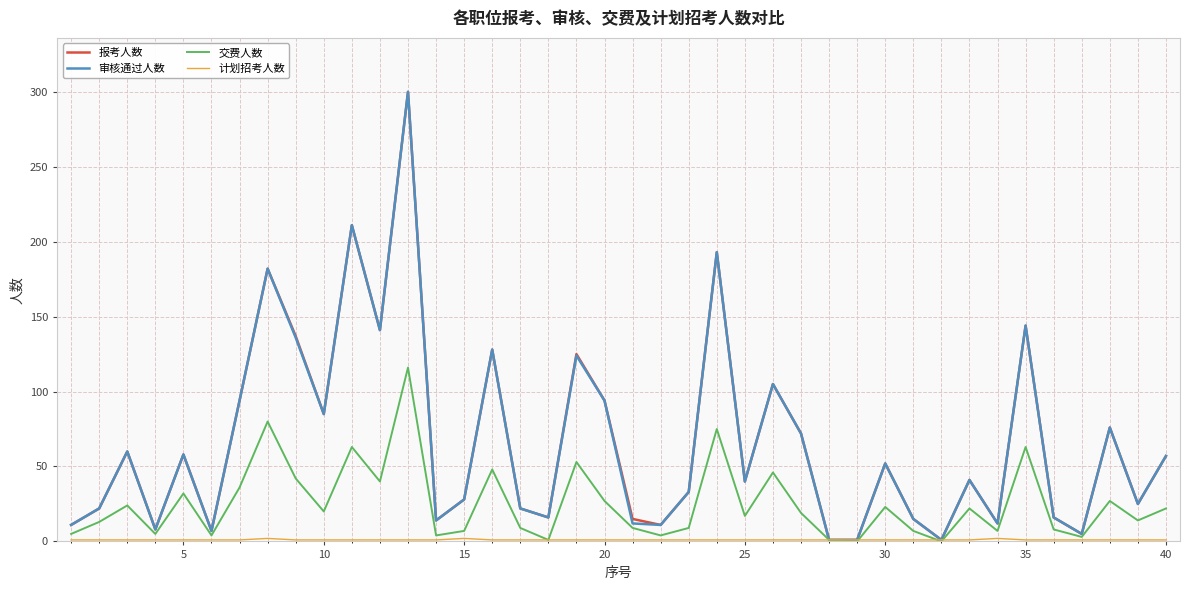

What is the maximum value for 报考人数?

300